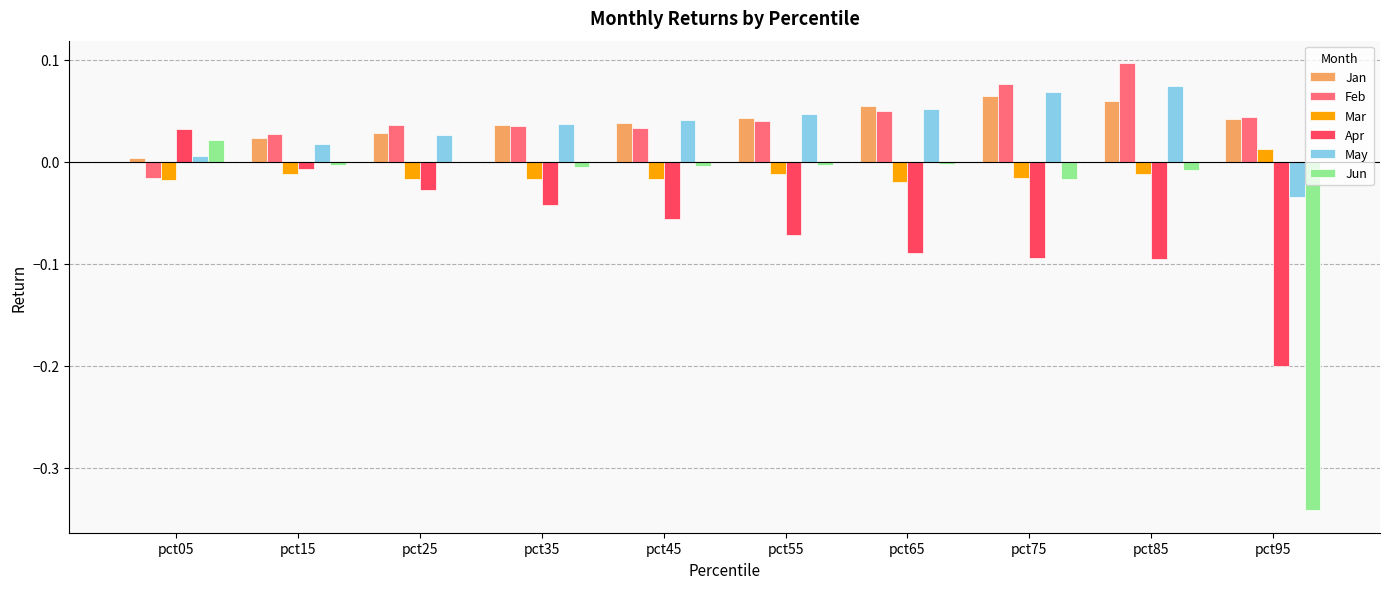

The Feb series shows 0.0 at pct15. True or false?

True